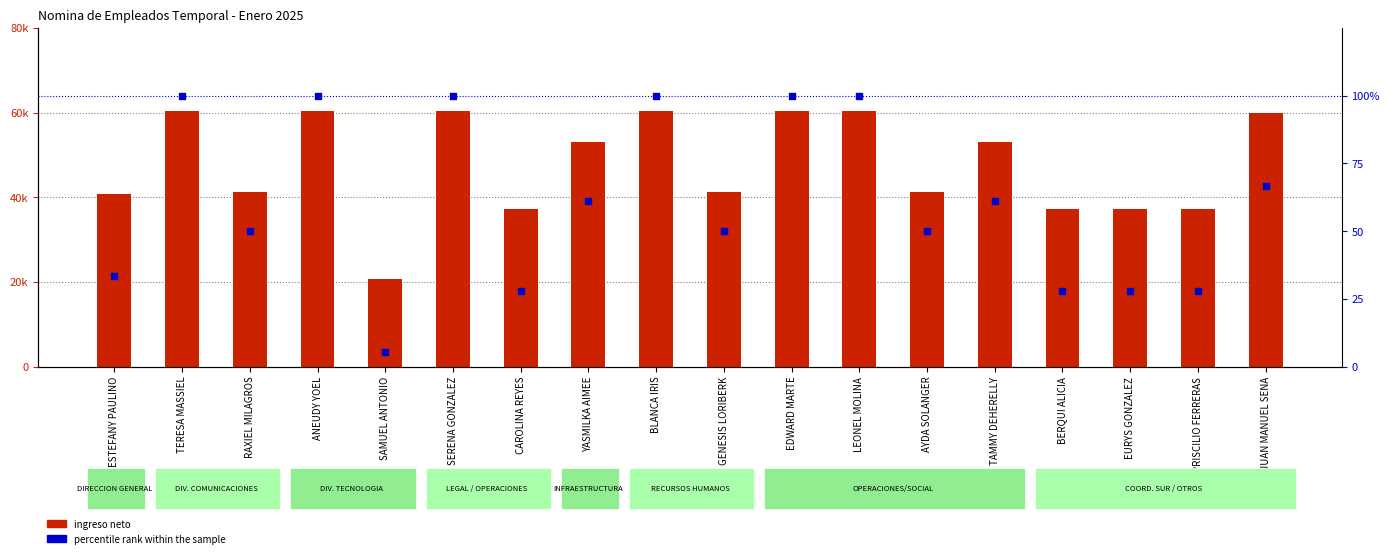

At how many categories does at least one series exceed 50829?

9